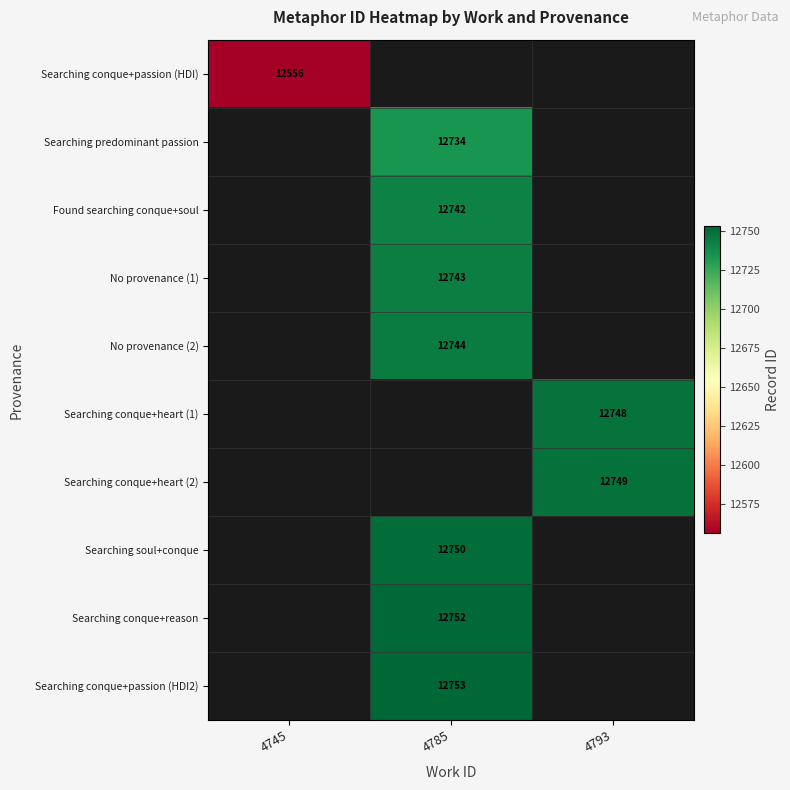

True or false: No provenance (1) has a value of 5224 at 4785.

False